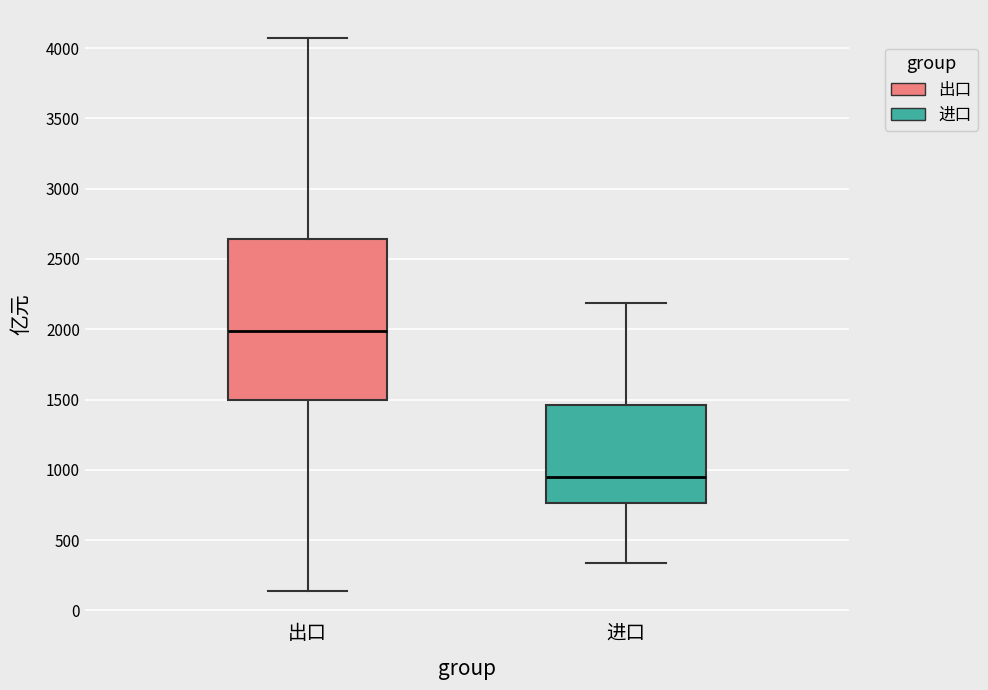

Reading left to right, transcribe this box plot: for each box, give where its median line is, the range the box spans, and where its two whiskers end, as read against the y-axis. The values are not printed on the chart, so give them approximately, as read against the axis.

出口: median 2000, box 1500 to 2650, whiskers 150 to 4050
进口: median 950, box 750 to 1450, whiskers 350 to 2200